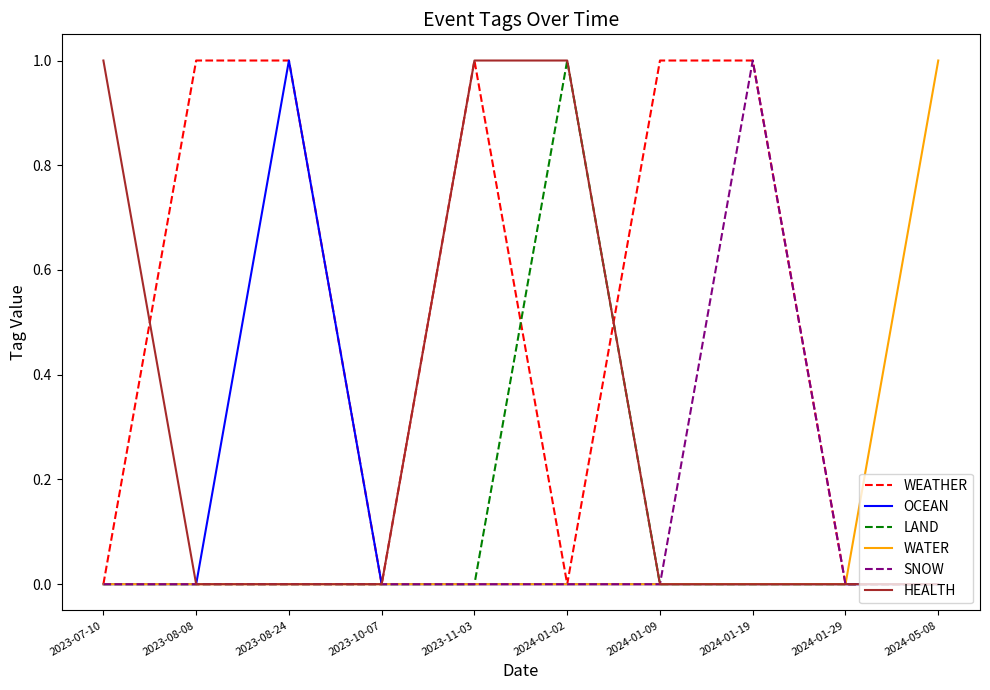

Reading right to left, list all the values displayed in this chart.

WEATHER: 0	0	1	1	0	1	0	1	1	0
OCEAN: 0	0	0	0	0	0	0	1	0	0
LAND: 0	0	0	0	1	0	0	0	0	0
WATER: 1	0	0	0	0	0	0	0	0	0
SNOW: 0	0	1	0	0	0	0	0	0	0
HEALTH: 0	0	0	0	1	1	0	0	0	1